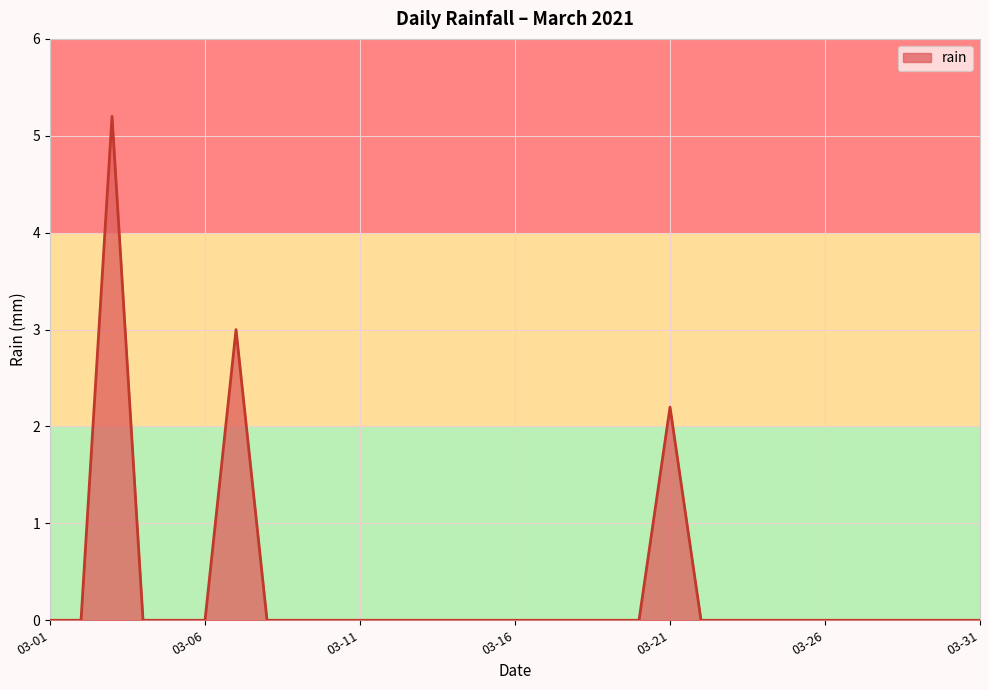

What is the difference between the maximum and minimum values?

5.2